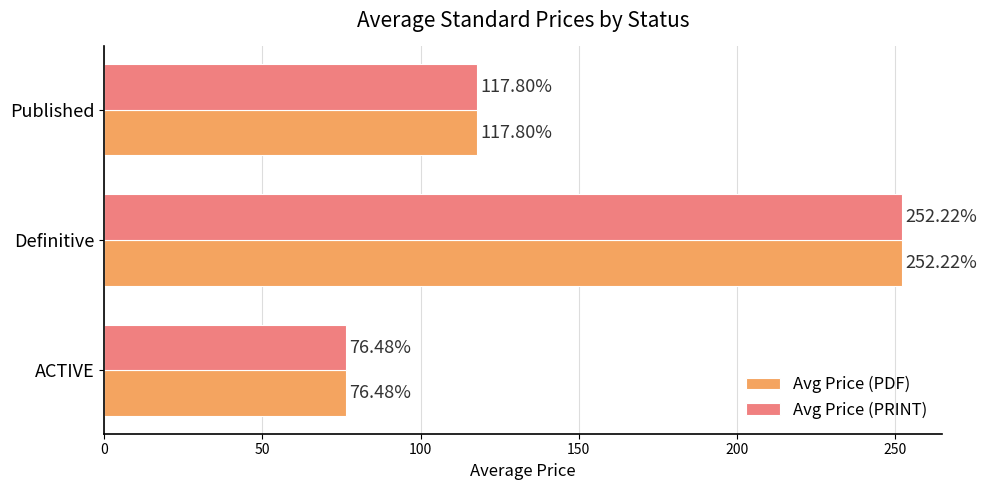

Which label corresponds to the largest value in the chart?

Definitive